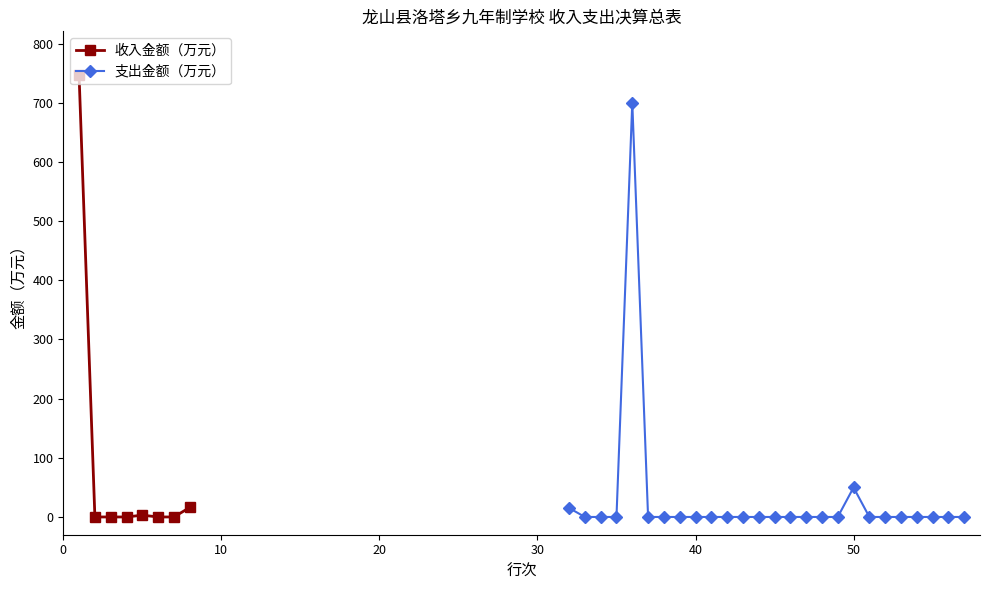

How many data points in 收入金额（万元） are above 0?

3